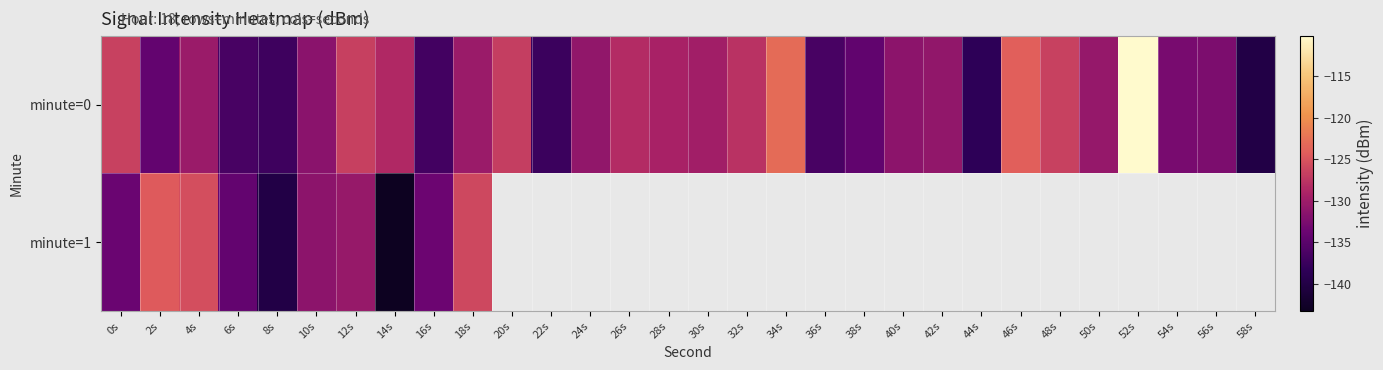

What is the difference between the maximum and second lowest values in the minute=0 series?

28.4